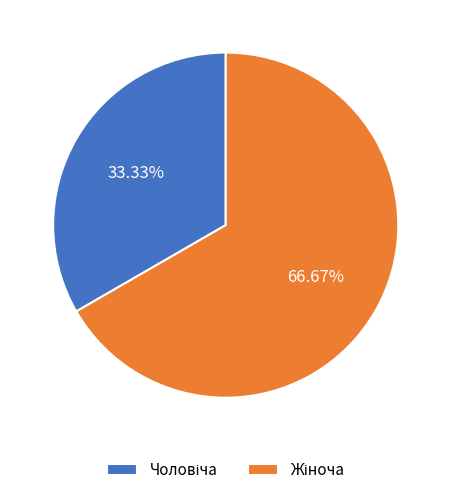

Is there a majority slice in this chart?

Yes